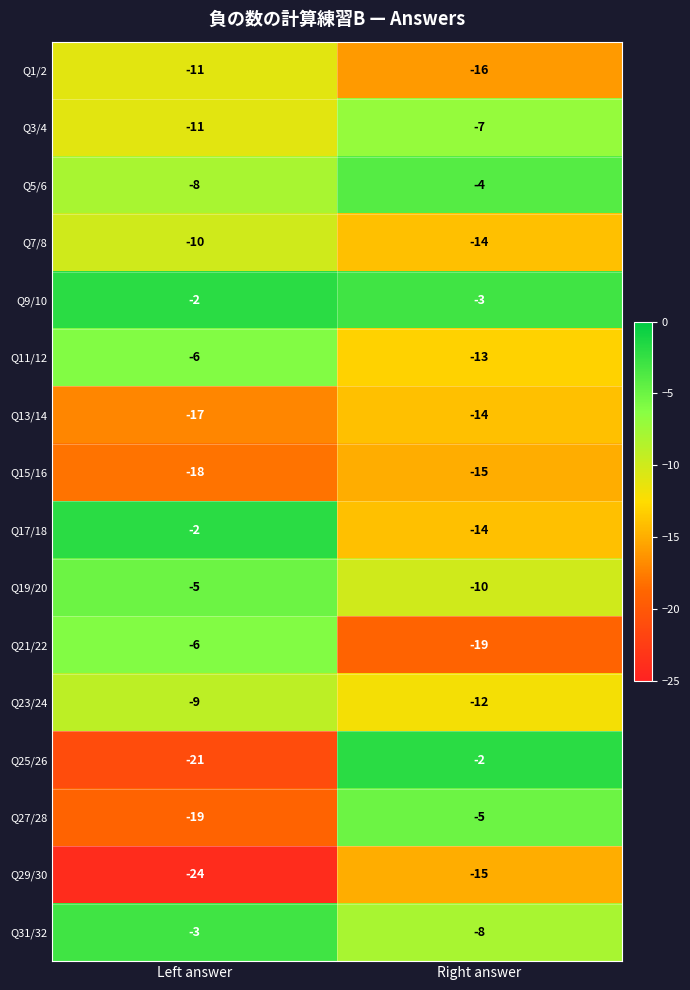

At which category is the sum across all series the highest?

Right answer